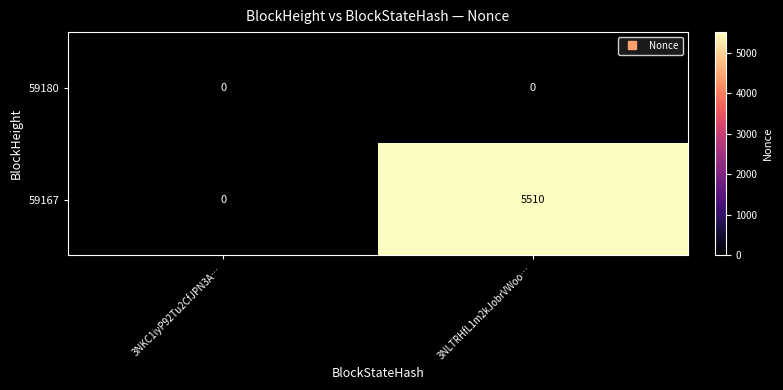

Rank the series by their average value, from lowest to highest.

59180, 59167